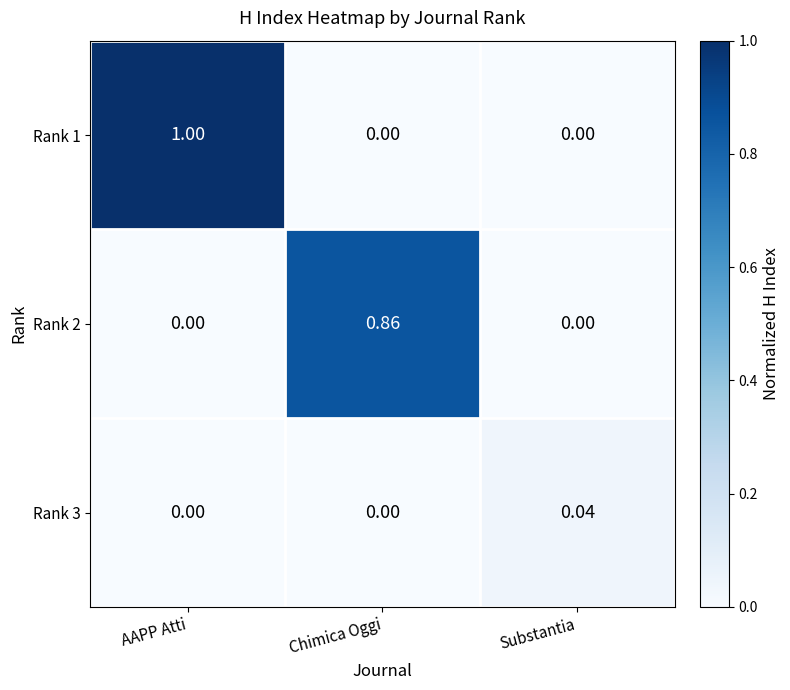

Count the number of categories in the chart.

3